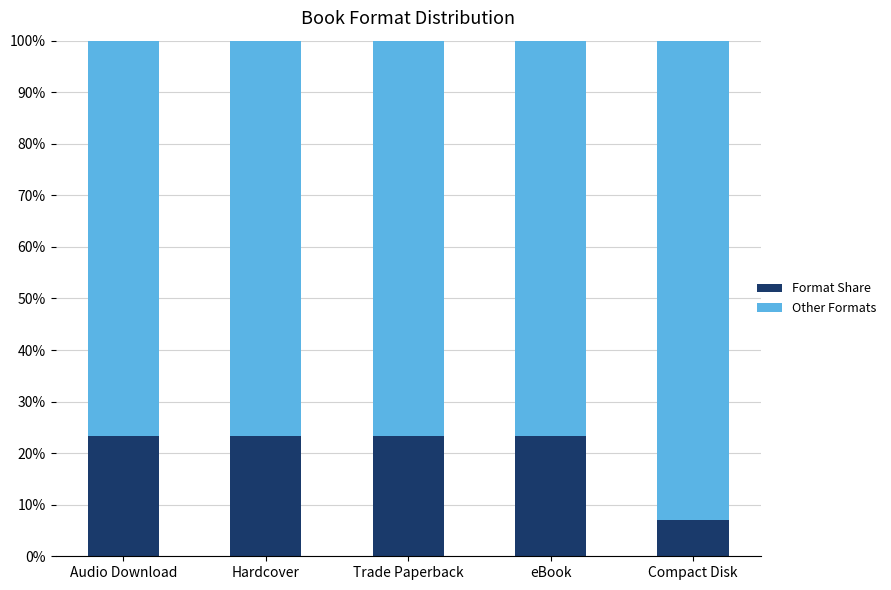

True or false: Format Share has a value of 30.3 at Audio Download.

False